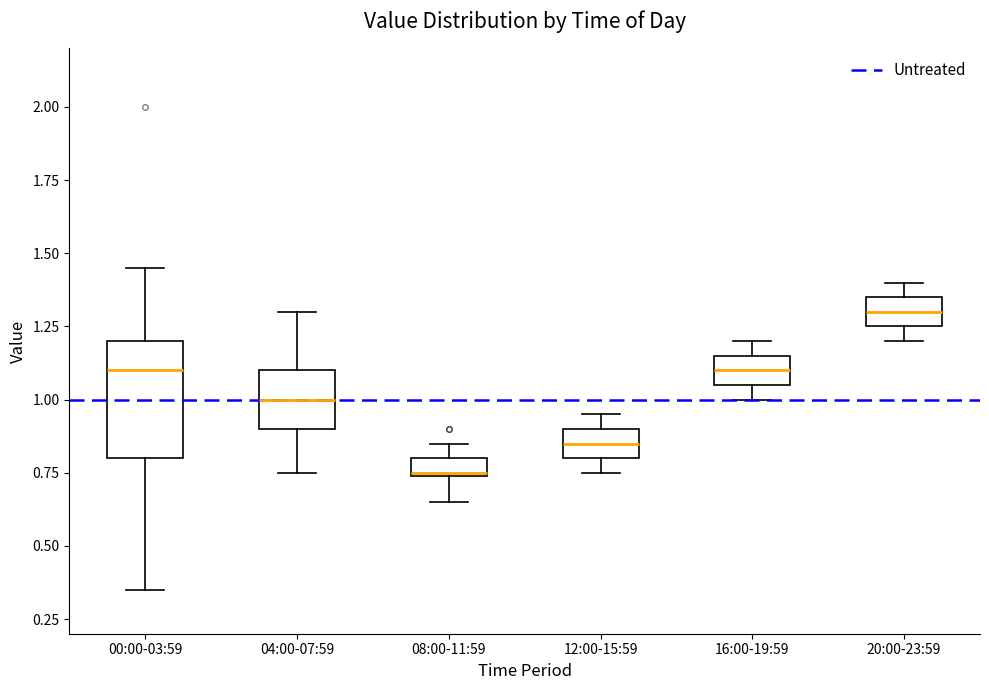

Where is the lower edge of the box for 04:00-07:59 on the y-axis? The values are not printed on the chart, so give them approximately, as read against the axis.

0.90